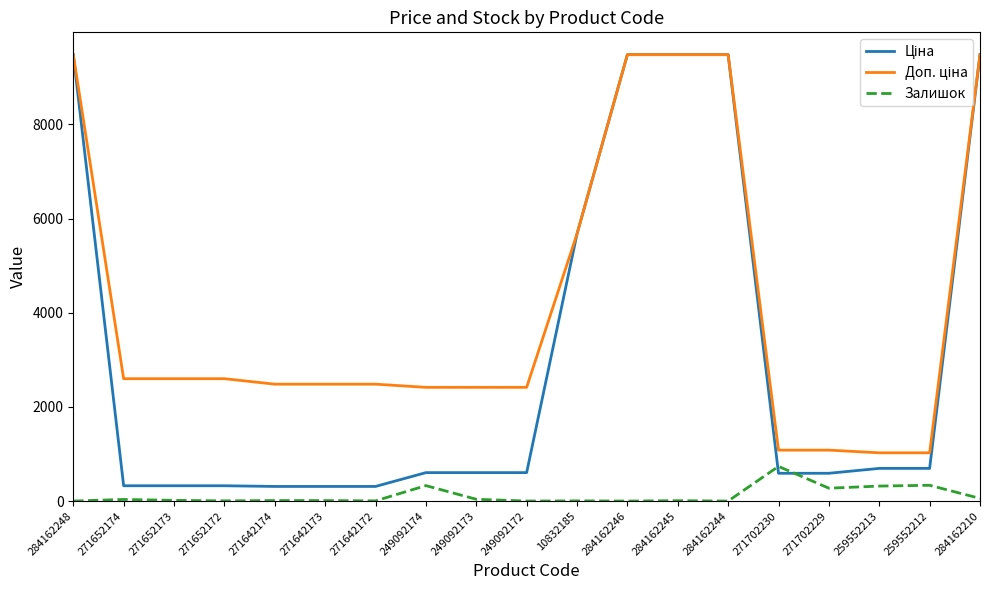

What is the greatest value displayed?

9480.1